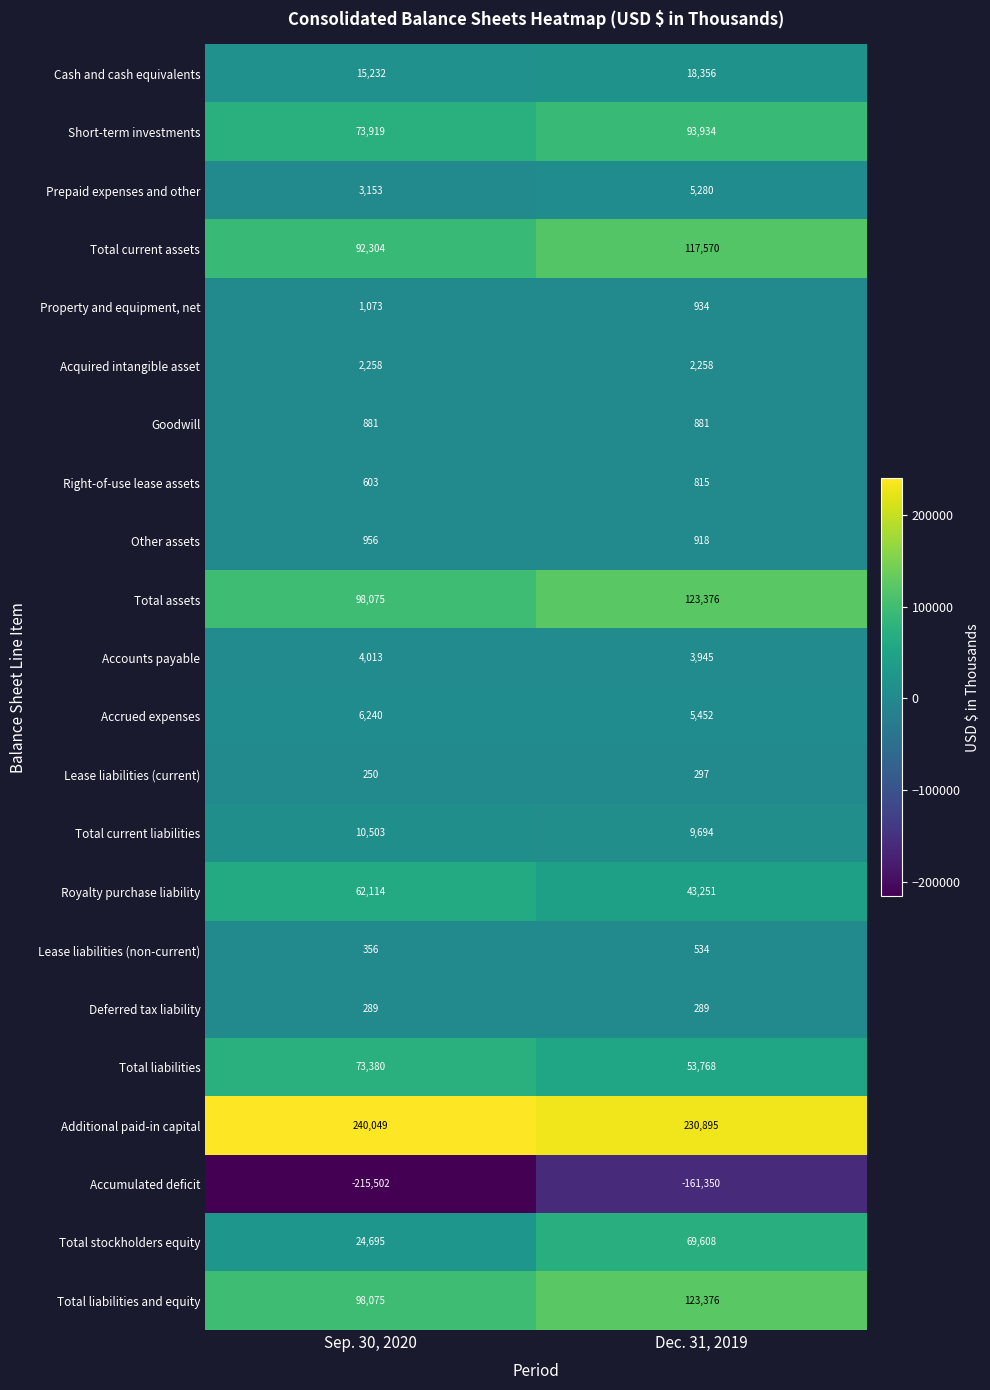

Which label corresponds to the smallest value in the chart?

Sep. 30, 2020